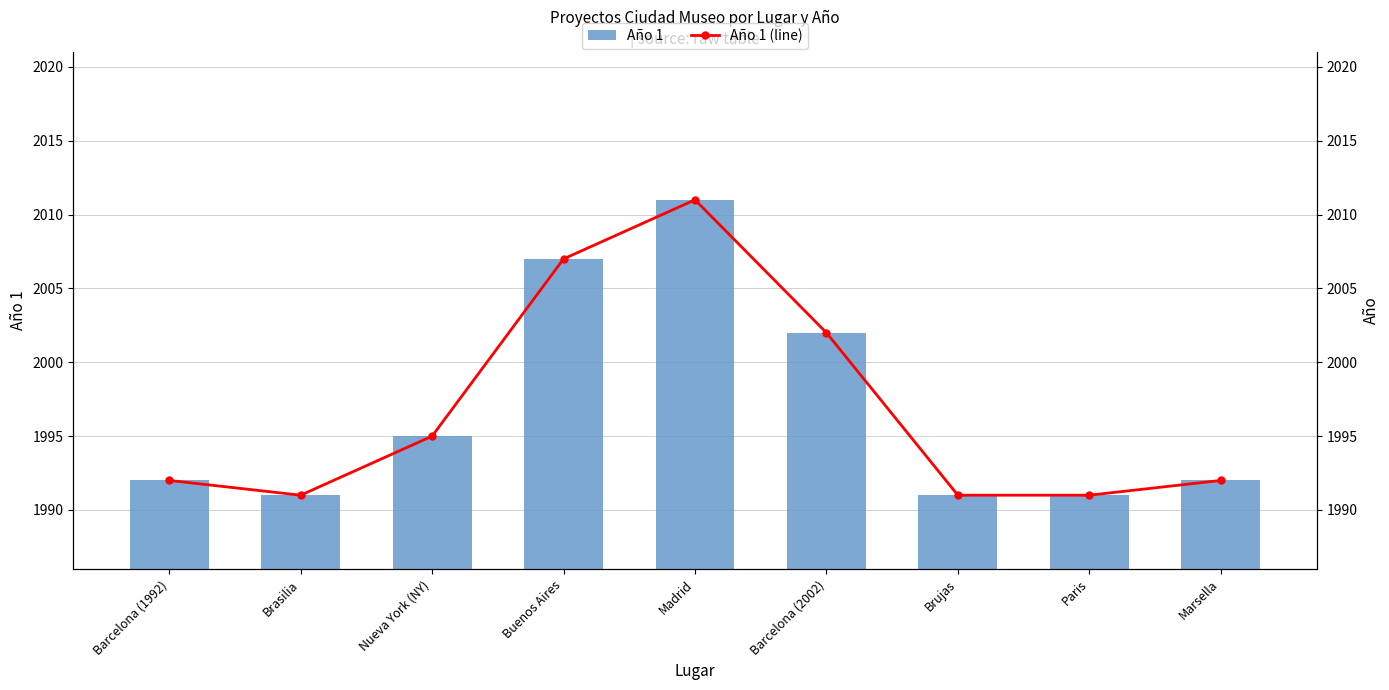

Reading left to right, list all the values displayed in this chart.

Año 1: Barcelona (1992)=1992	Brasilia=1991	Nueva York (NY)=1995	Buenos Aires=2007	Madrid=2011	Barcelona (2002)=2002	Brujas=1991	Paris=1991	Marsella=1992
Año 1 (line): Barcelona (1992)=1992	Brasilia=1991	Nueva York (NY)=1995	Buenos Aires=2007	Madrid=2011	Barcelona (2002)=2002	Brujas=1991	Paris=1991	Marsella=1992